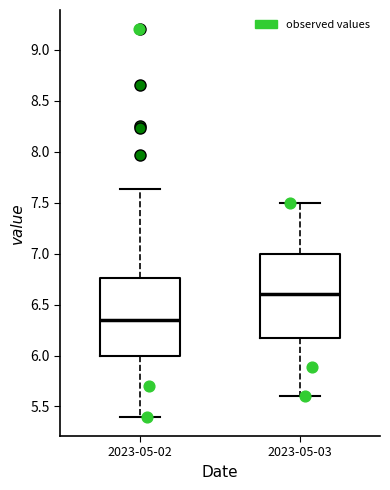

Which box is the tallest, from its lower edge to its upper edge?

2023-05-03